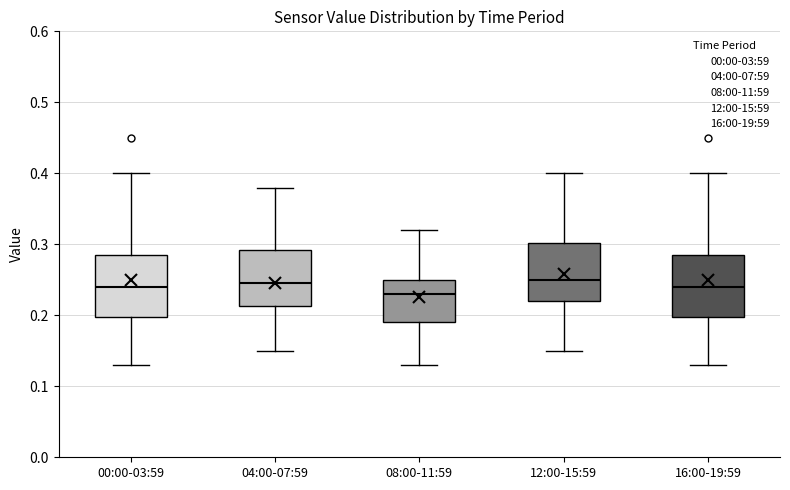

Where does the upper whisker of the box for 04:00-07:59 end on the y-axis? The values are not printed on the chart, so give them approximately, as read against the axis.

0.38